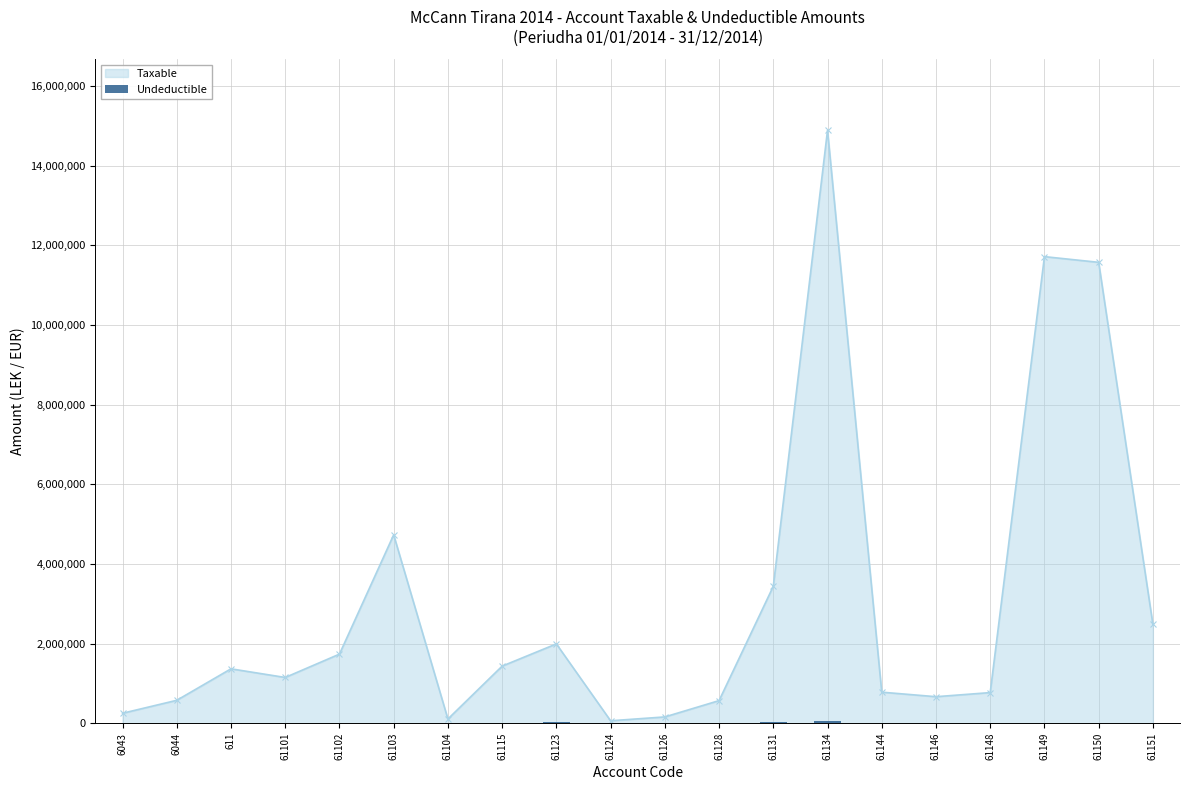

What is the value of the 11th bar from the left?

5100